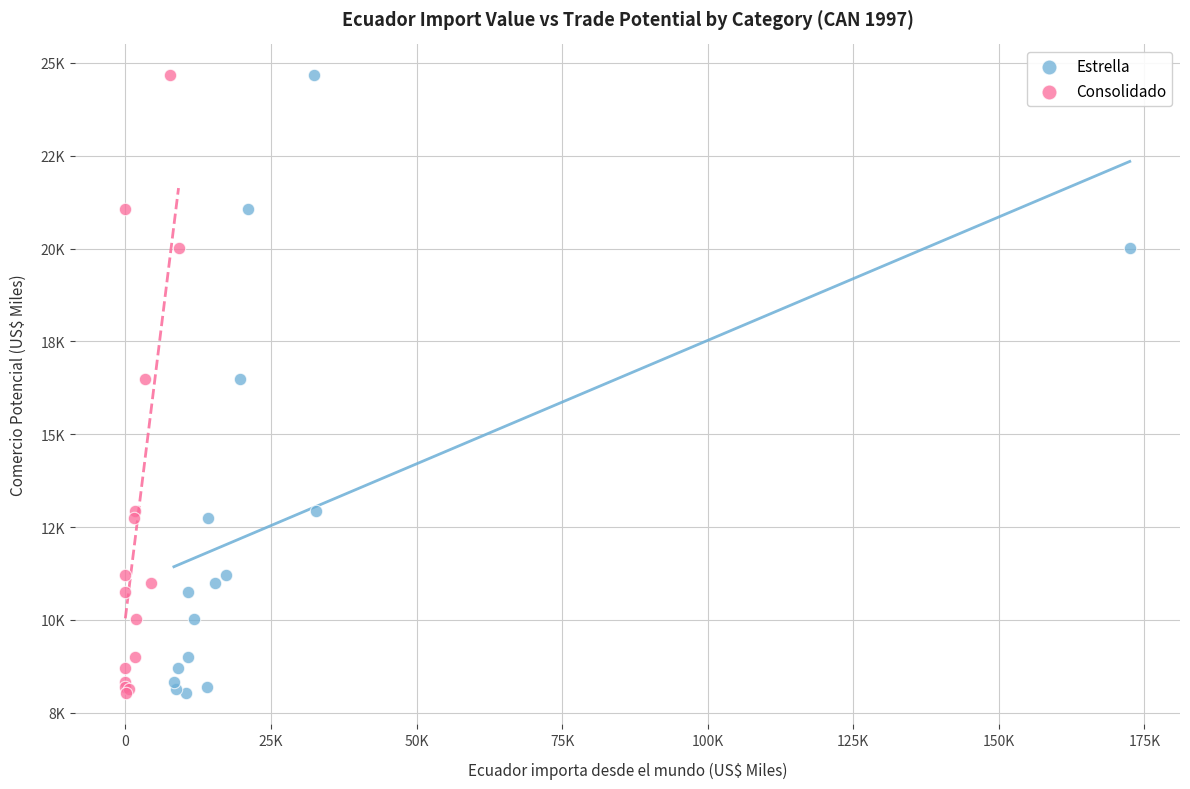

What are all the series names shown in the legend?

Estrella, Consolidado